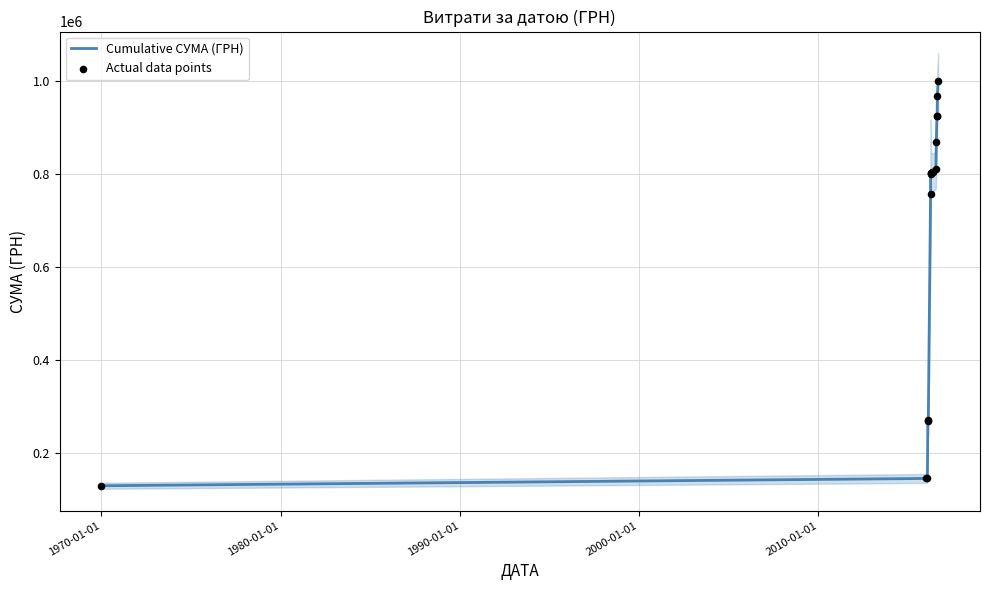

Which series has the largest total across all categories?

Cumulative СУМА (ГРН)